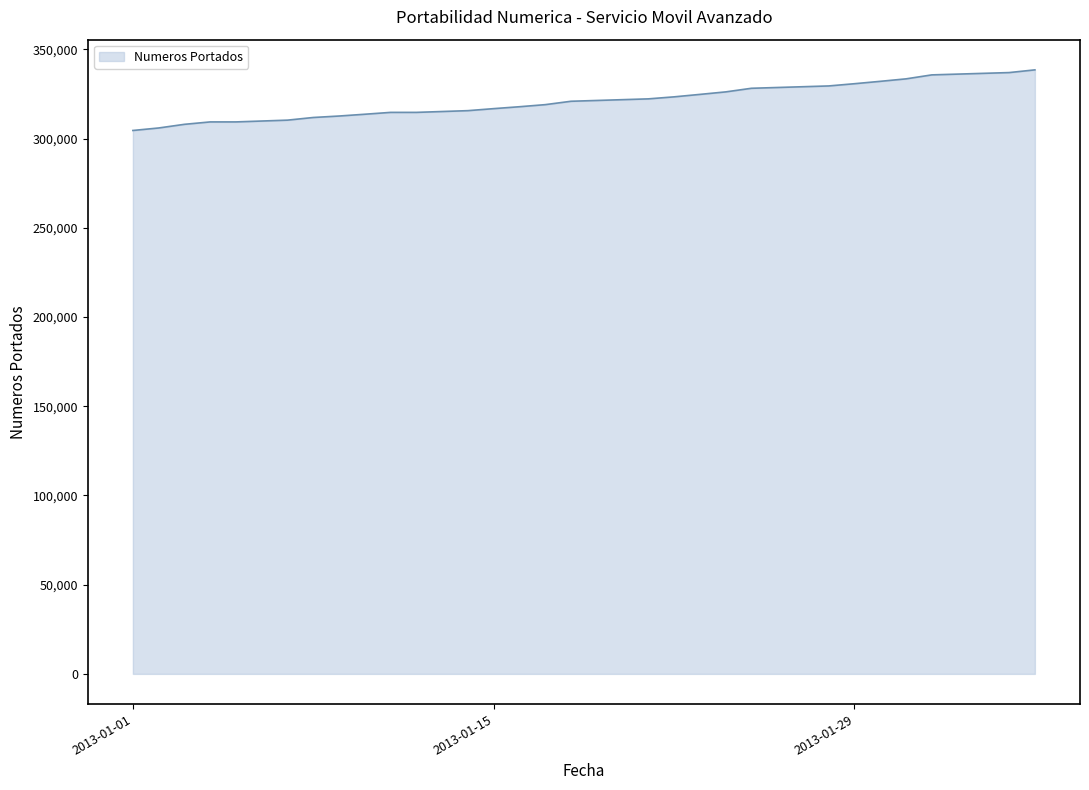

What is the difference between the maximum and minimum values?

33967